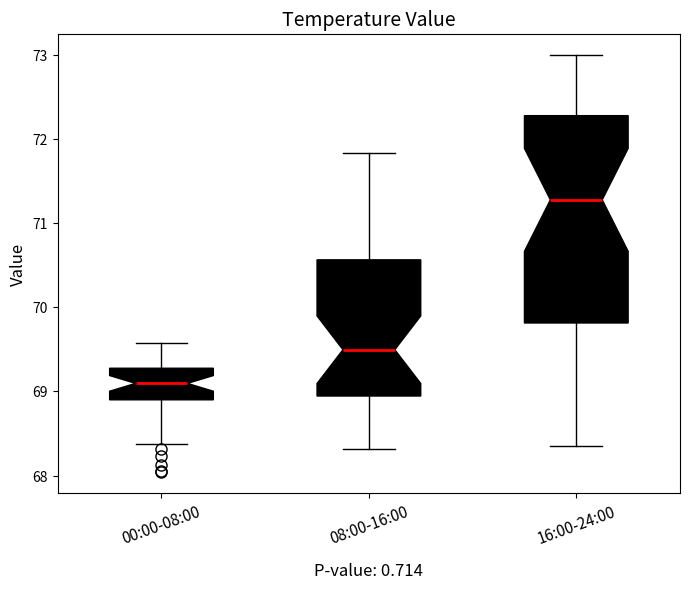

Which box is the tallest, from its lower edge to its upper edge?

16:00-24:00